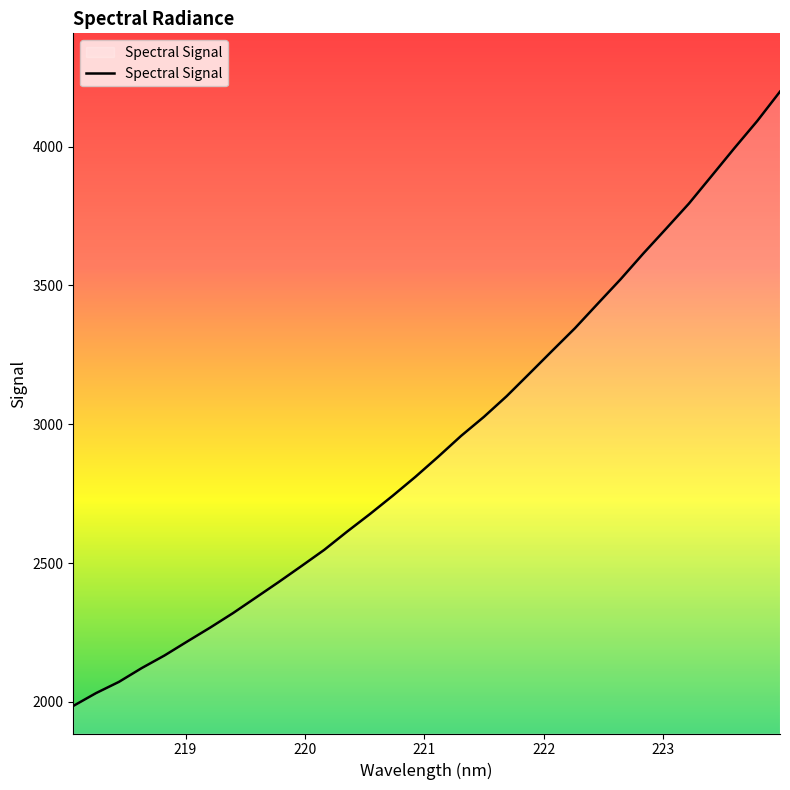

What is the difference between the maximum and minimum values?

2212.8